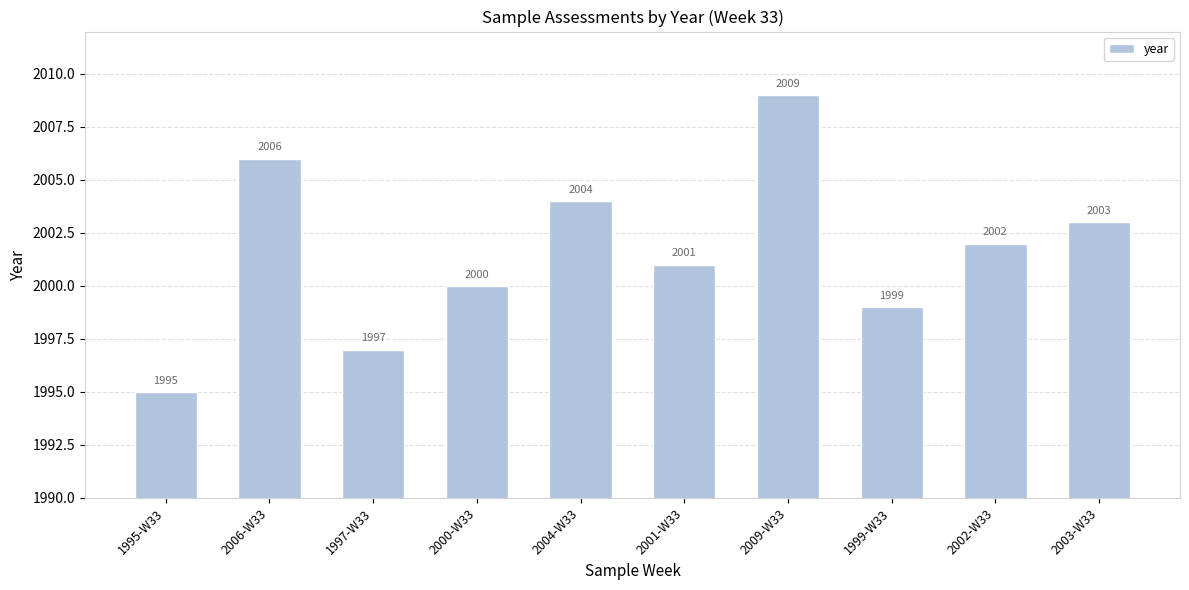

Does the chart contain any negative values?

No